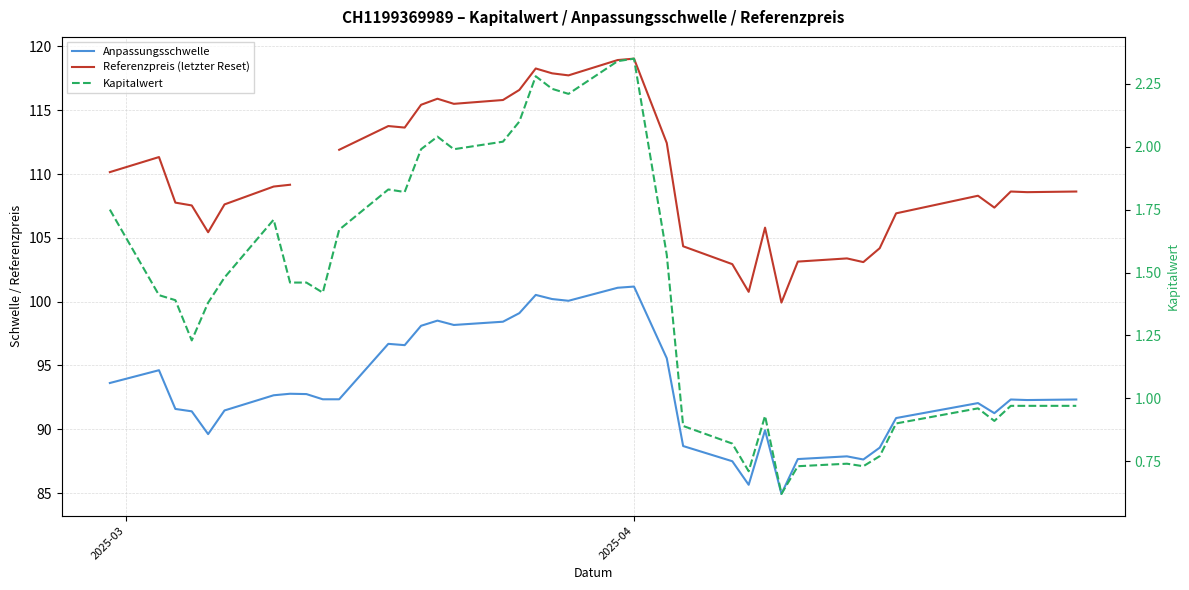

What are all the series names shown in the legend?

Anpassungsschwelle, Referenzpreis (letzter Reset), Kapitalwert